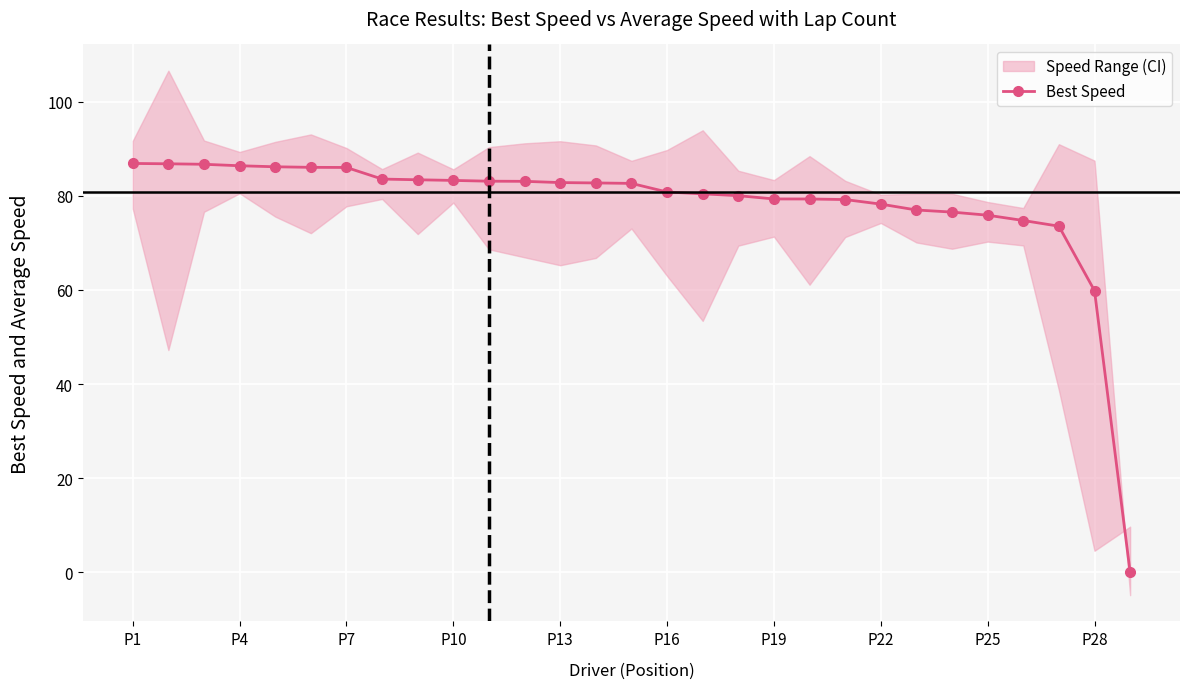

Does the chart display data point markers on the line(s)?

Yes